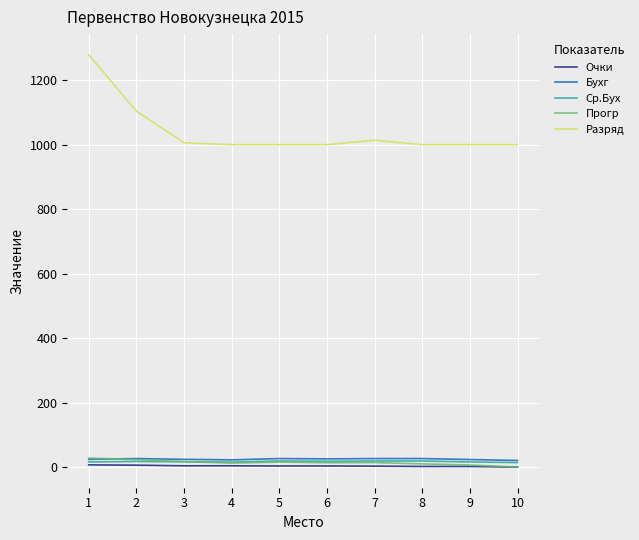

True or false: Разряд and Прогр cross at least once.

False